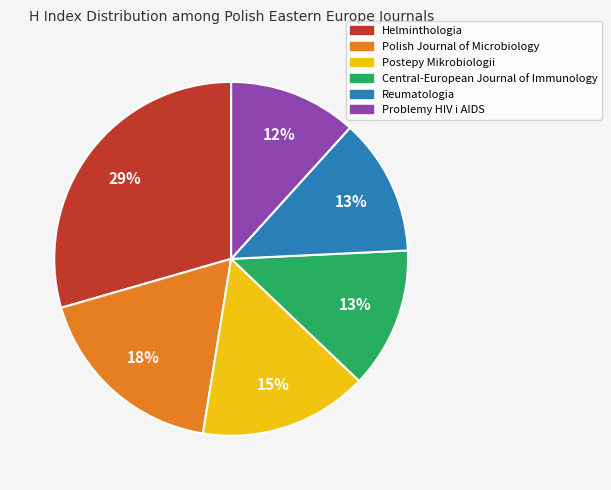

Which category has the biggest portion of the pie?

Helminthologia